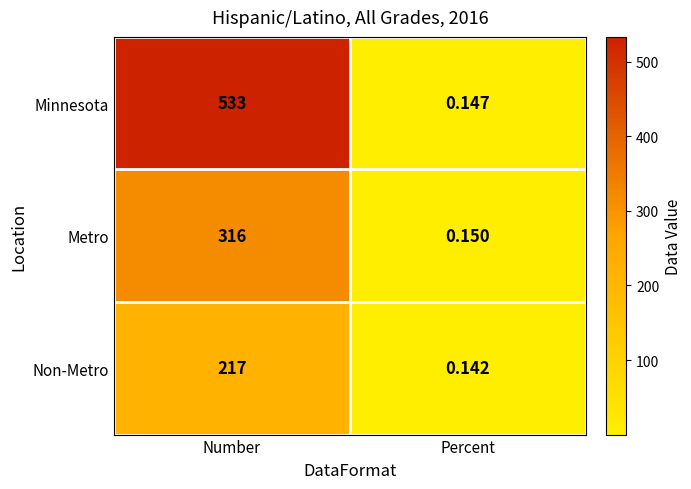

At which label is Metro closest to 158?

Percent